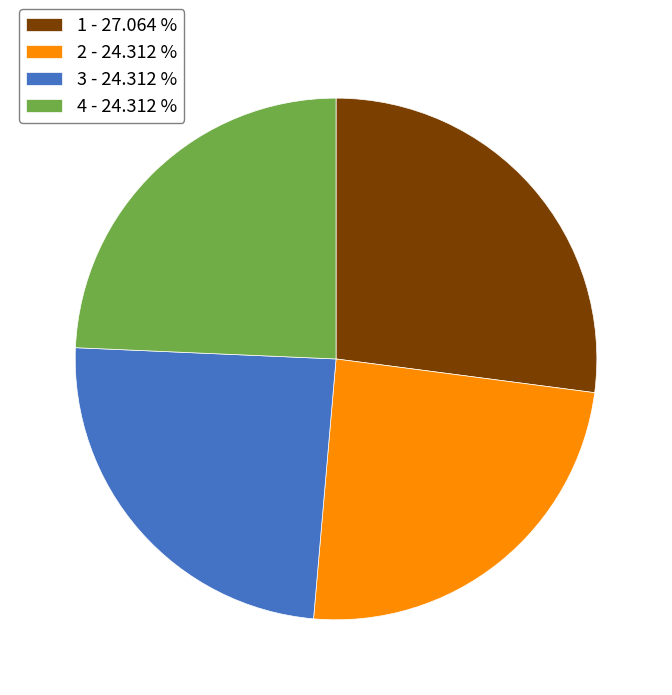

Is the sum of 2 - 24.312 % and 1 - 27.064 % greater than half?

Yes